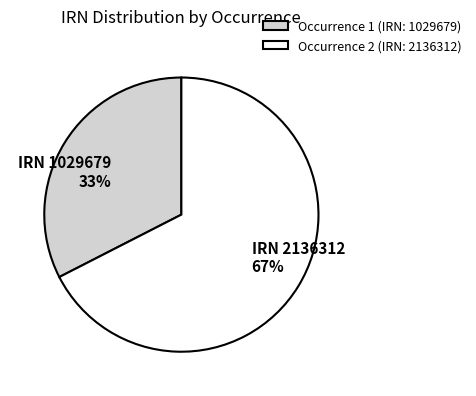

Count the number of slices in the pie.

2